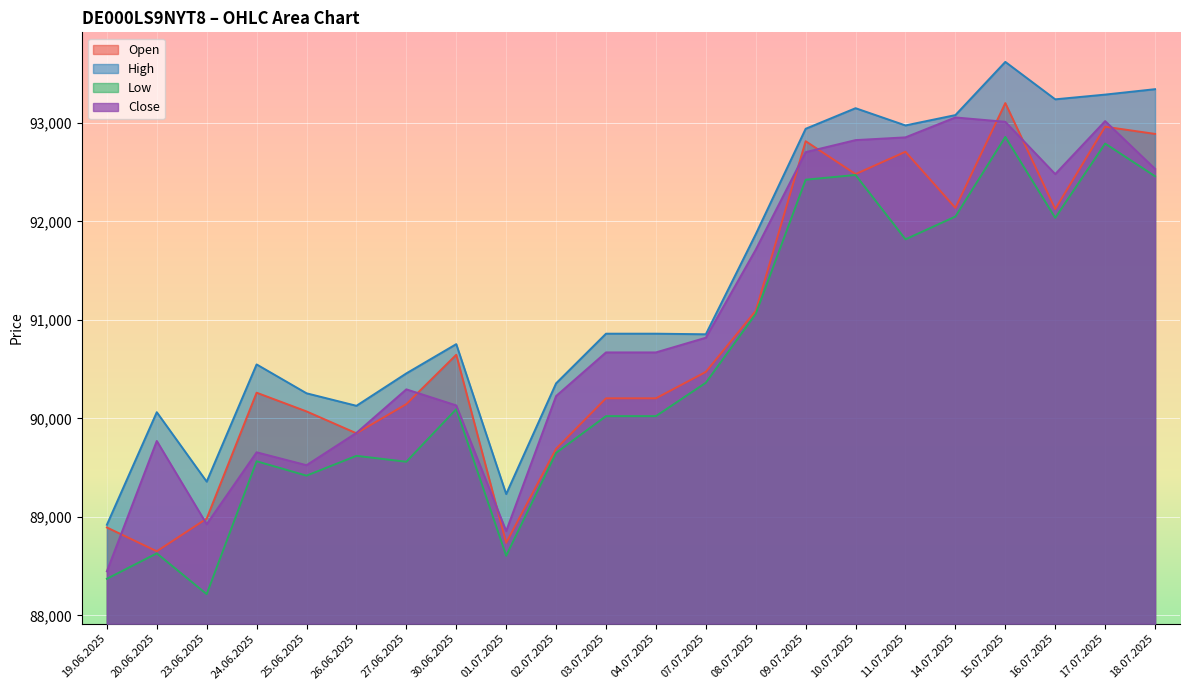

Which series has the widest spread of values?

High